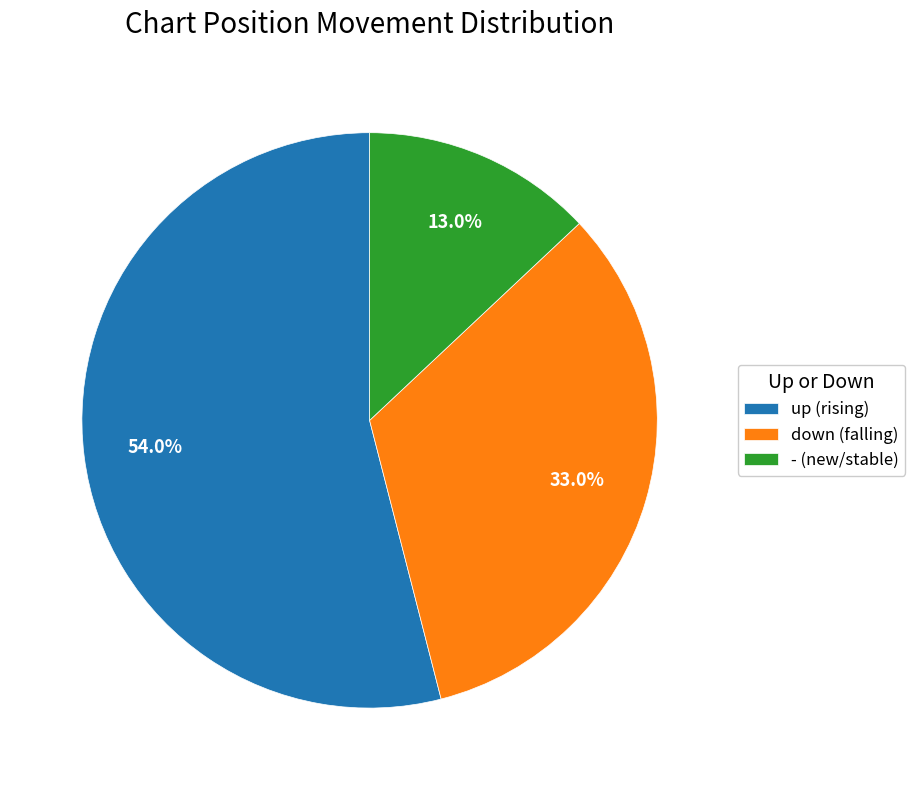

The - slice represents 25% of the pie. True or false?

False